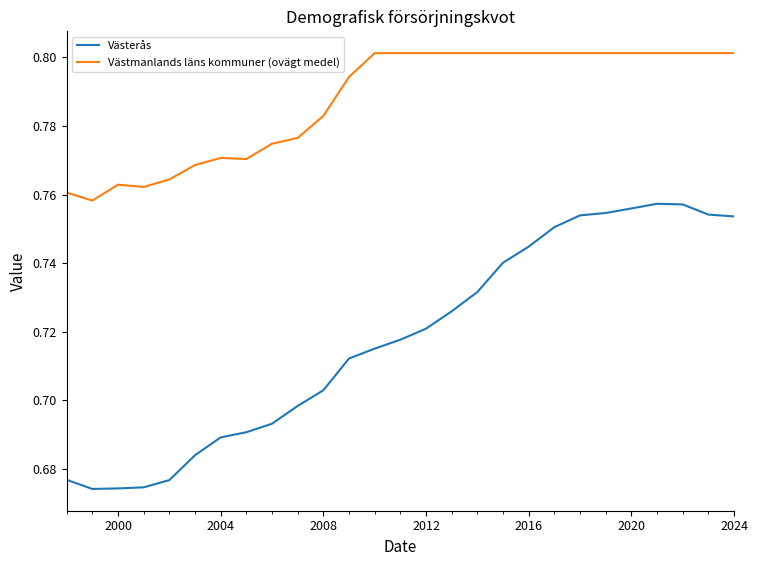

Rank the series by their maximum value, from lowest to highest.

Västerås, Västmanlands läns kommuner (ovägt medel)